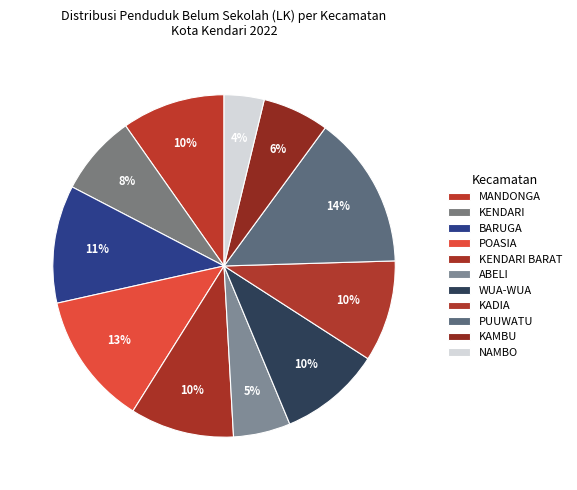

Do BARUGA and NAMBO together represent more than half of the pie?

No